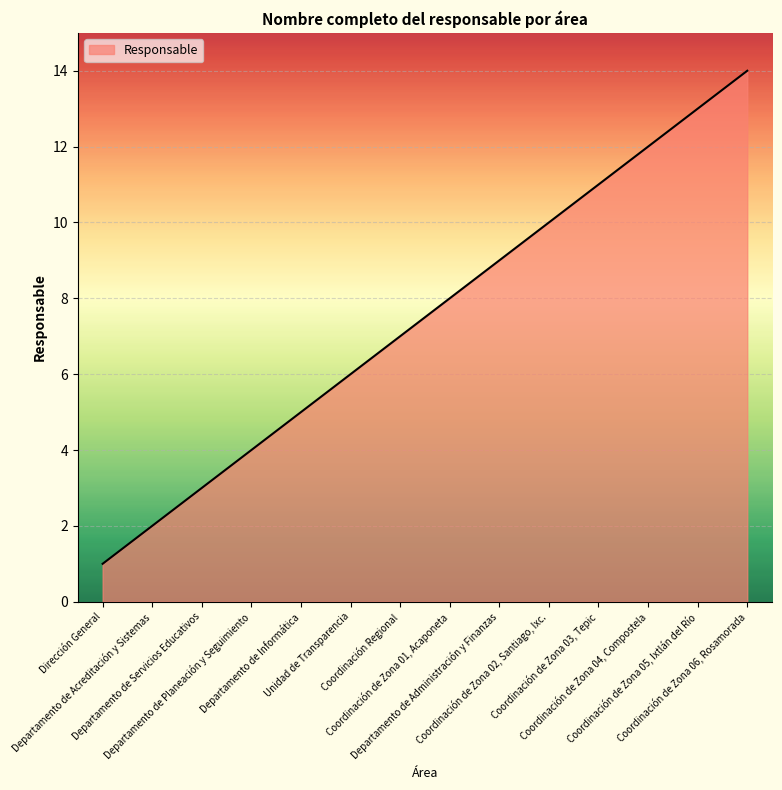

What is the maximum value shown in the chart?

14